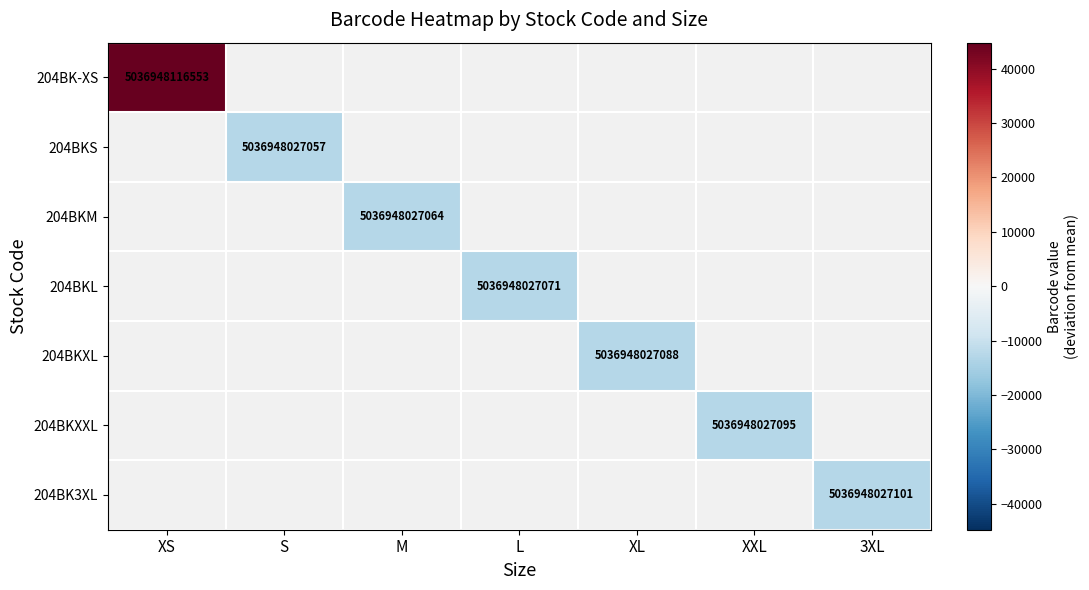

True or false: 204BK-XS has a value of 127772.5 at XS.

False